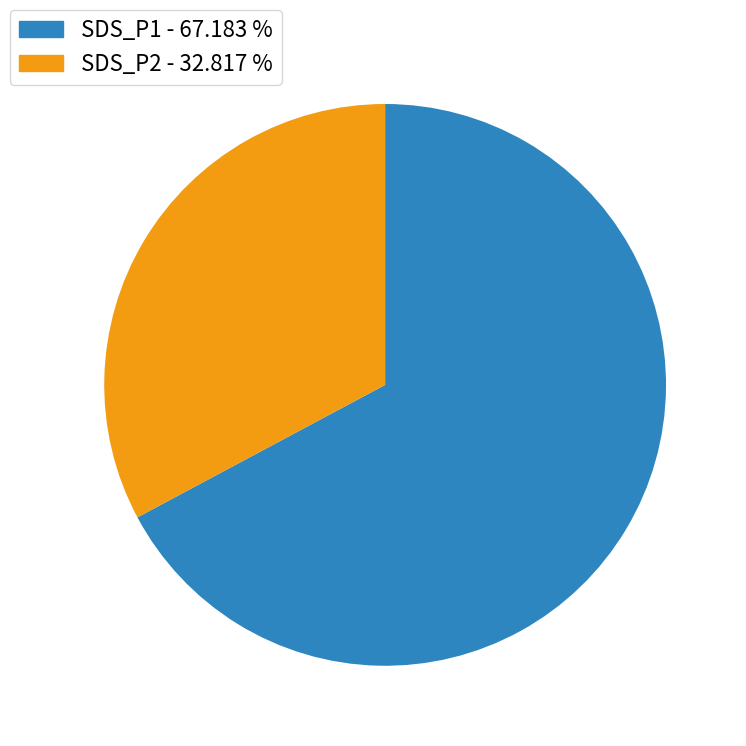

Is there any slice that represents more than half of the pie?

Yes